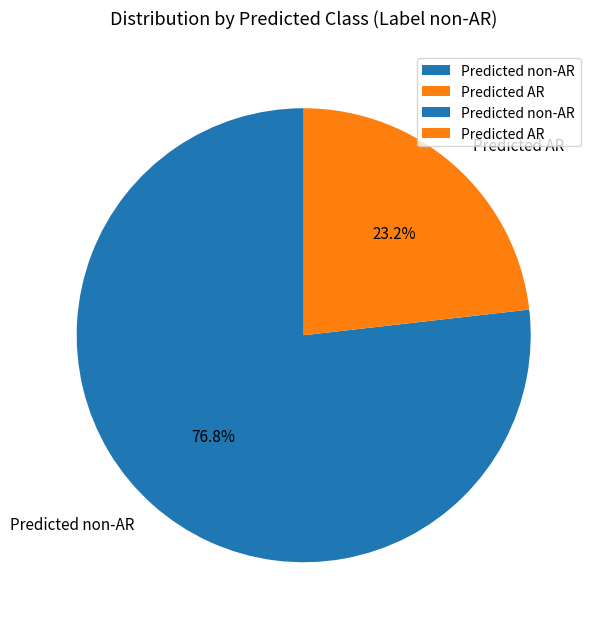

To the nearest percent, what is the difference between the largest and smallest slice percentages?

54%